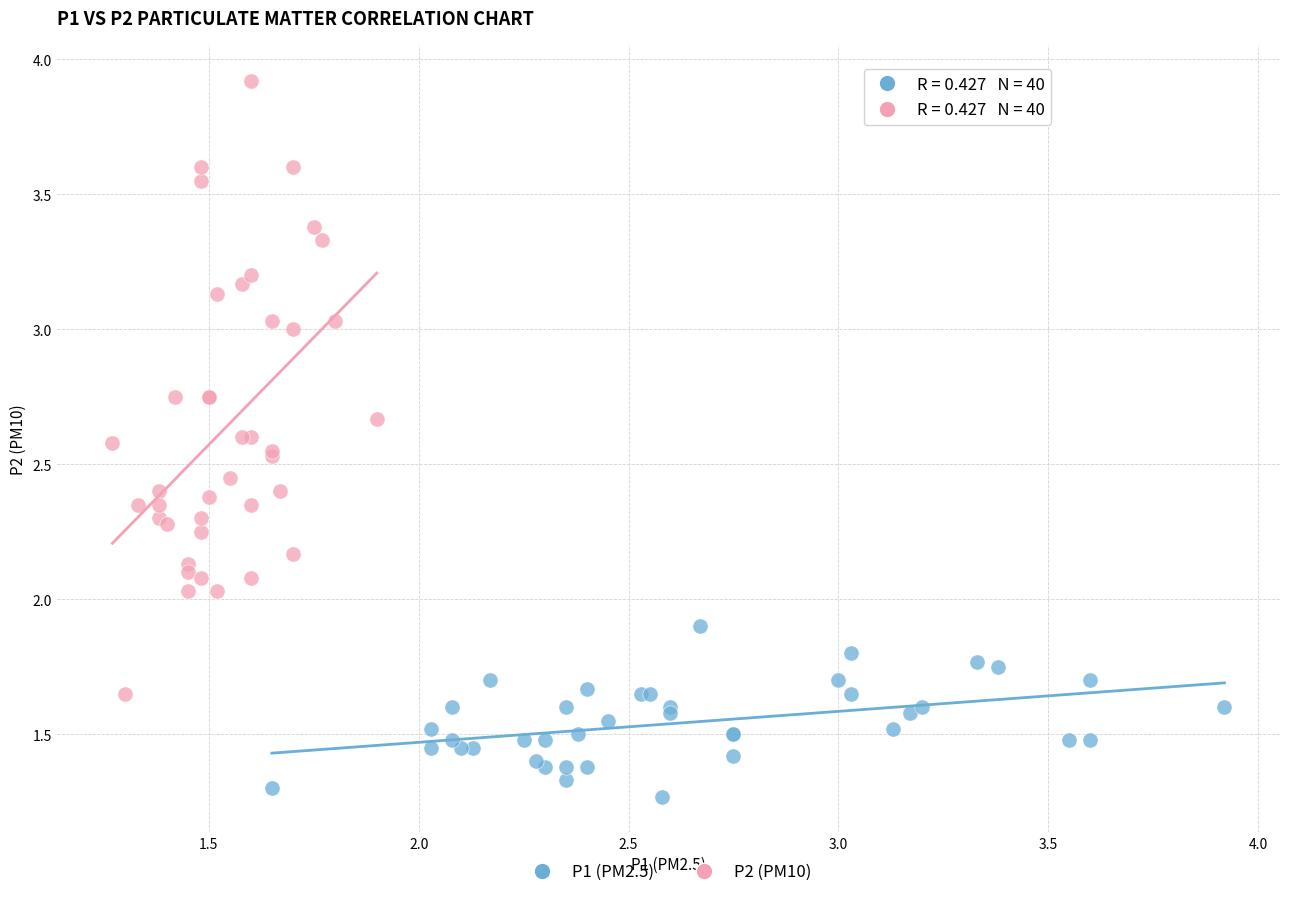

Which series has the widest spread of Y values?

P2 (PM10)